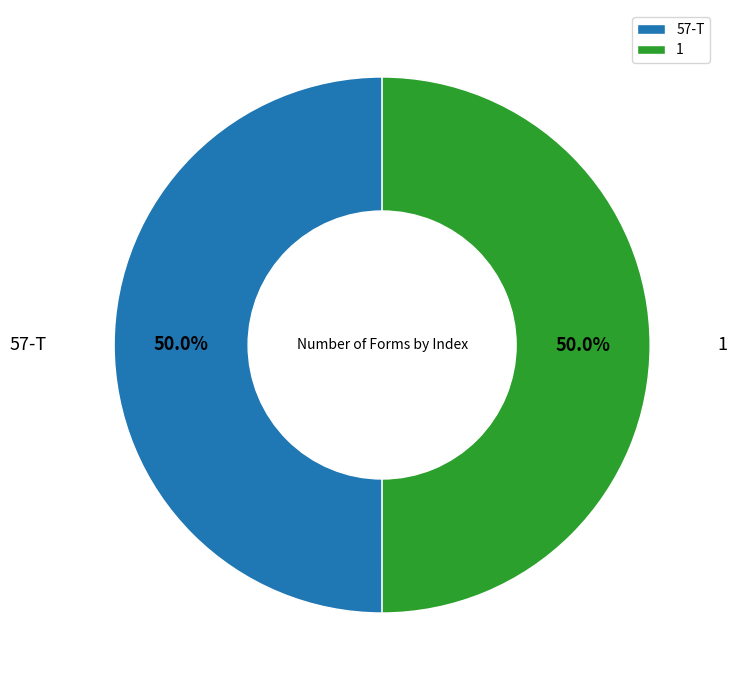

How many segments does this pie chart have?

2